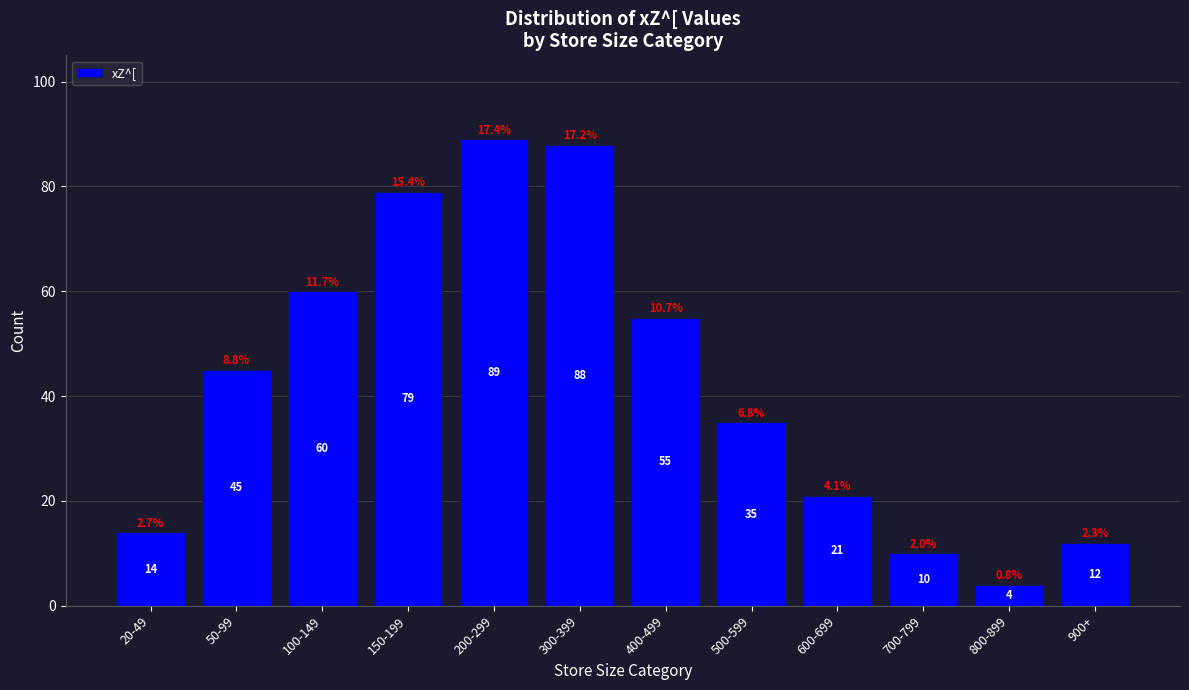

Reading left to right, extract all data points from this chart.

14	45	60	79	89	88	55	35	21	10	4	12